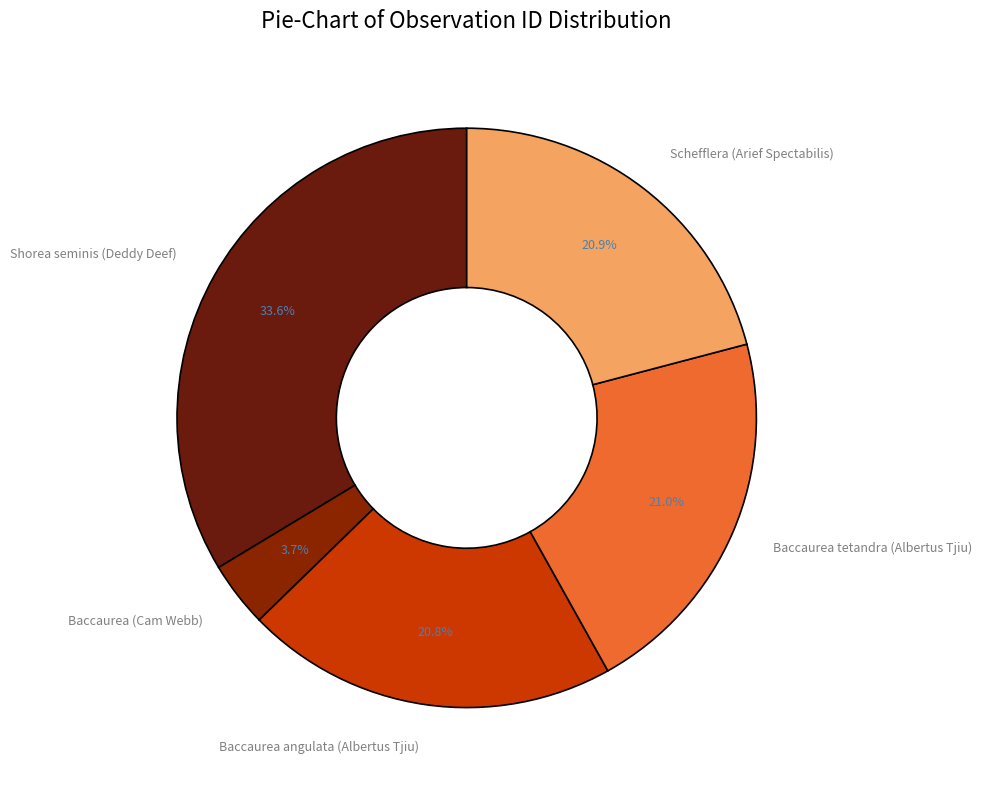

Which slice is the smallest?

Baccaurea (Cam Webb)